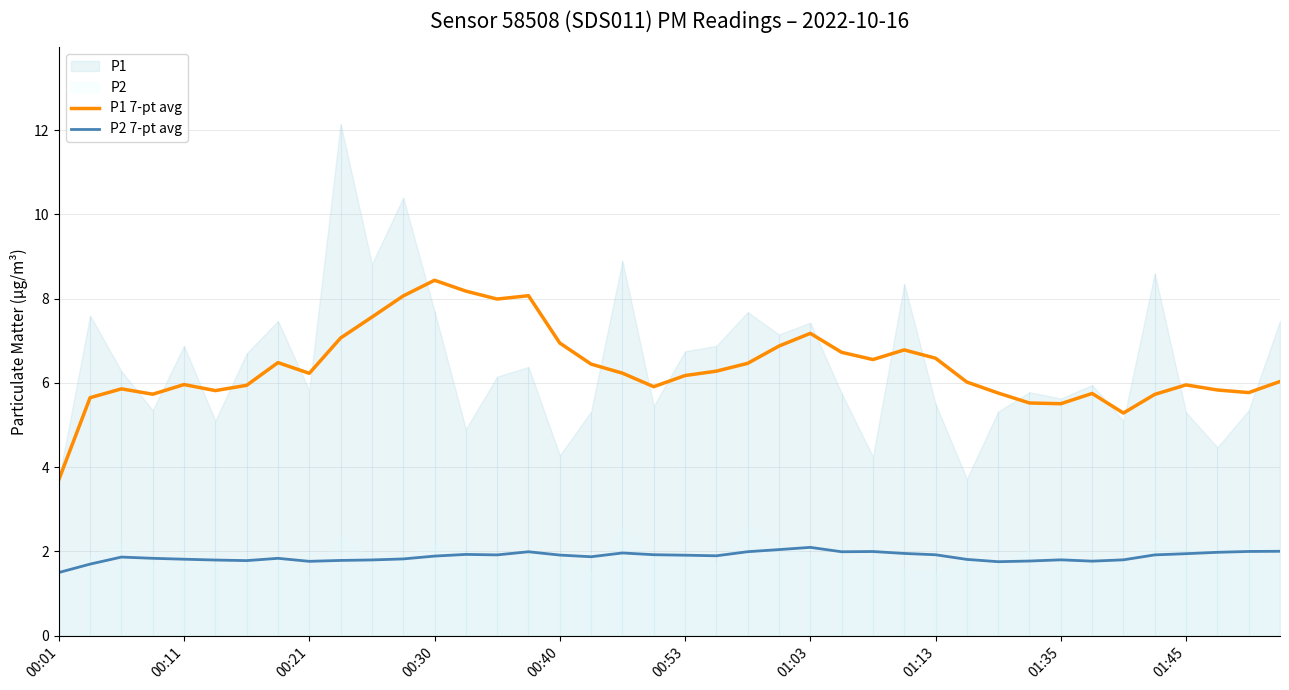

How many lines are shown in the chart?

2